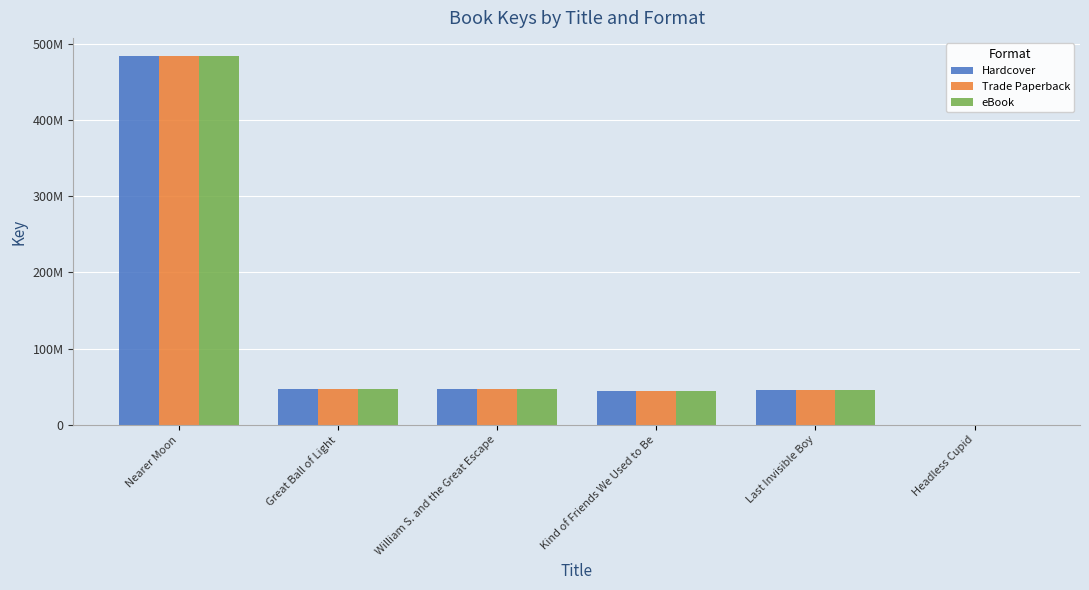

The value of Hardcover at Headless Cupid is 329944. True or false?

True